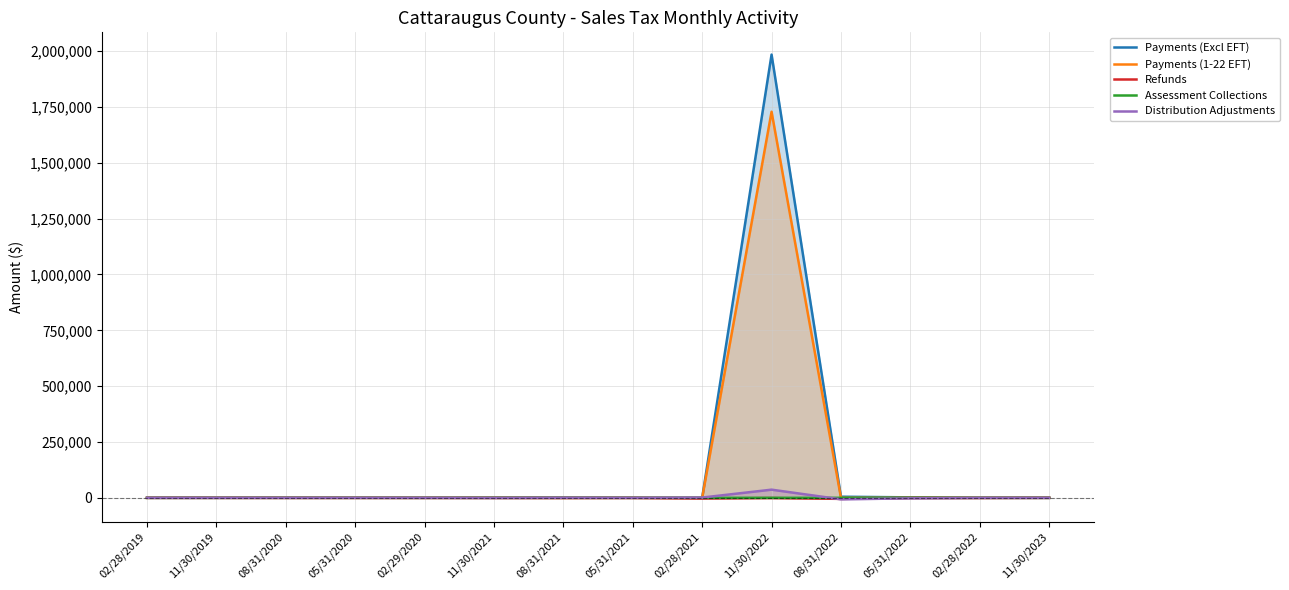

Reading left to right, what are all the values shown in this chart?

Payments (Excl EFT): 4.0	107.0	451.7	334.4	211.8	866.2	1406.9	271.3	247.7	1984768.8	4940.9	2111.1	298.6	0.0
Payments (1-22 EFT): 0.0	0.0	0.0	0.0	0.0	0.0	0.0	0.0	0.2	1728839.5	39.1	2.5	0.2	0.0
Refunds: -78.4	-117.5	-305.6	-340.3	-406.7	-497.9	-908.0	-555.1	-3147.8	-1018.9	-4701.7	-709.1	-614.2	0.0
Assessment Collections: 0.0	0.0	0.0	0.0	0.0	-5.9	0.0	0.0	0.0	13.3	-3.2	0.0	0.0	0.0
Distribution Adjustments: 70.1	42.6	-26.0	28.9	19.7	-511.9	292.1	-22.2	1193.7	36531.5	-6772.9	-2290.2	-203.3	0.0